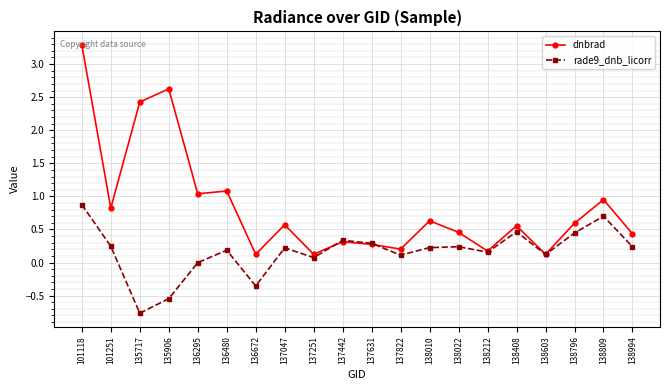

What is the difference between the highest and lowest values at 137047?

0.3